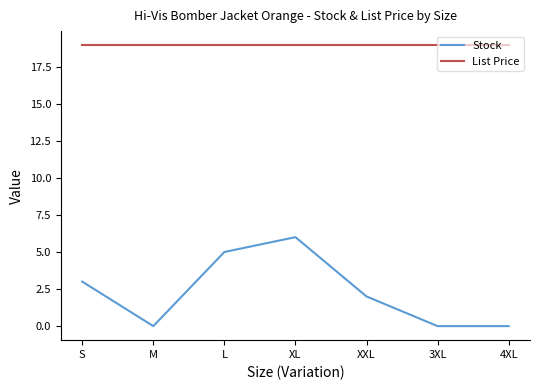

Is it true that List Price equals 31.9 at XXL?

False